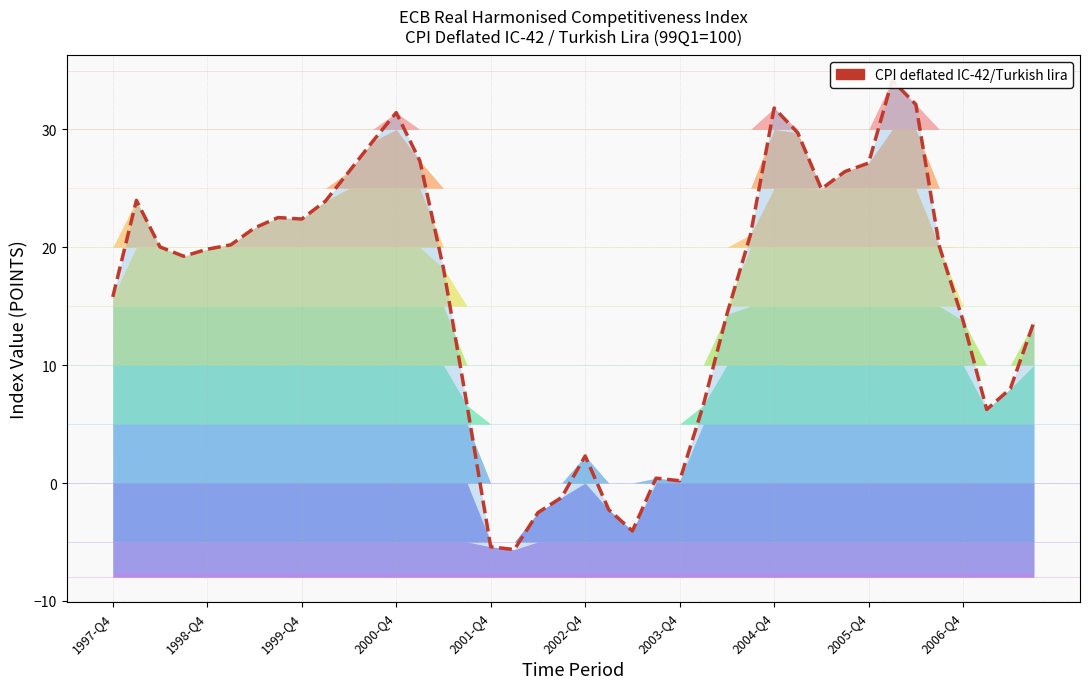

How many interior local peaks (higher than both neighbors) does the data have?

7